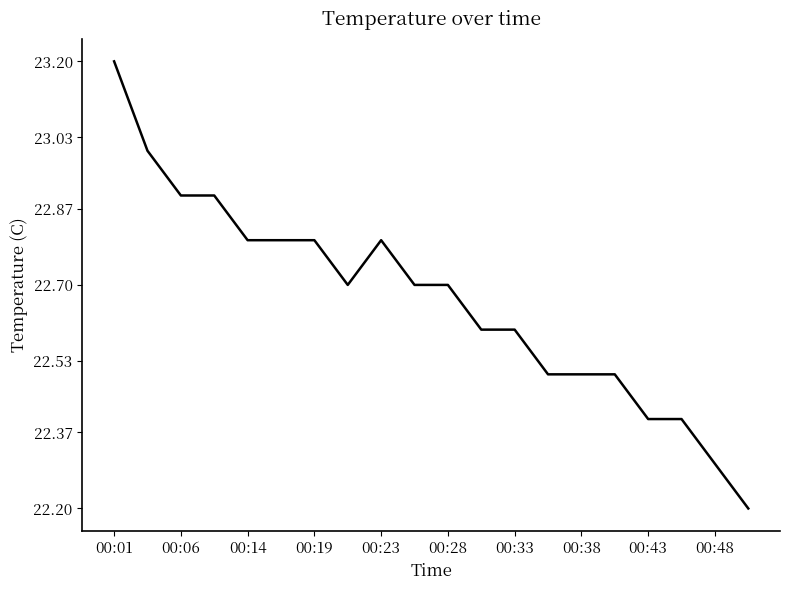

What is the difference between the maximum and minimum values?

1.0